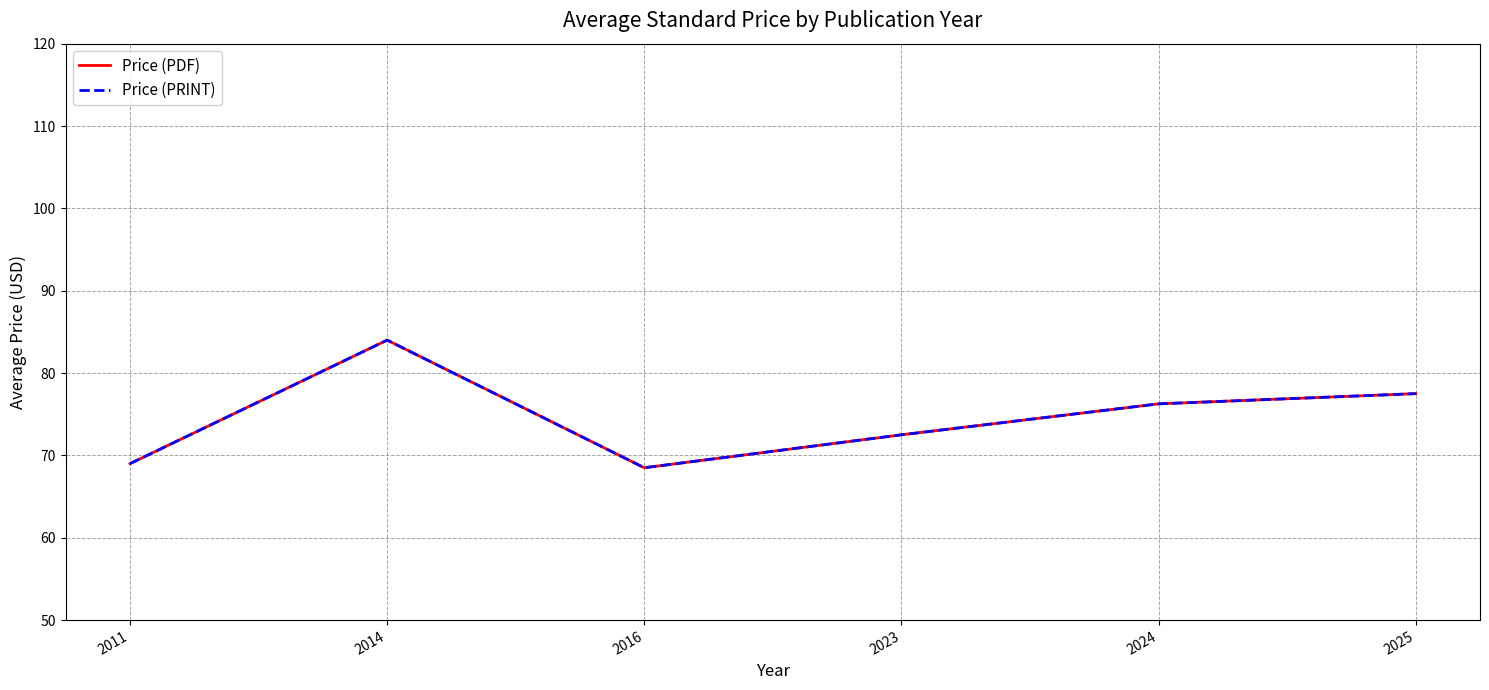

Does the chart display data point markers on the line(s)?

No